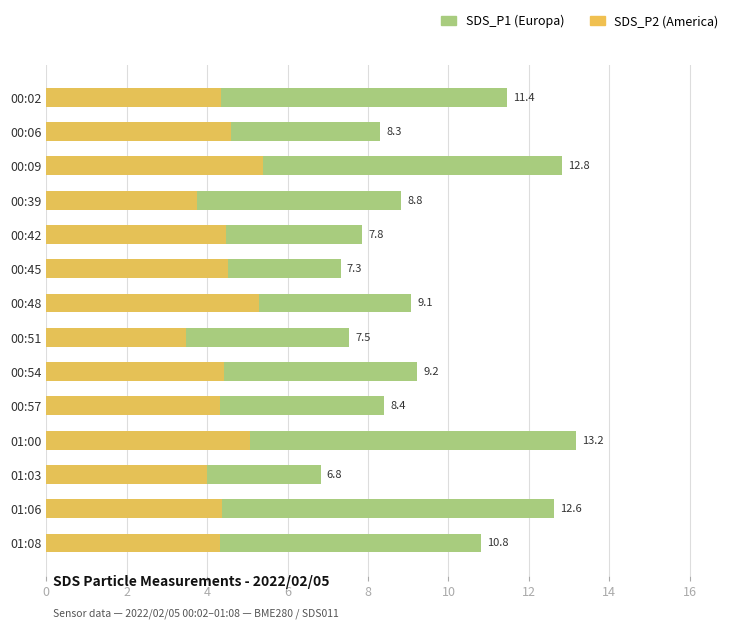

Rank the series by their maximum value, from highest to lowest.

SDS_P1, SDS_P2